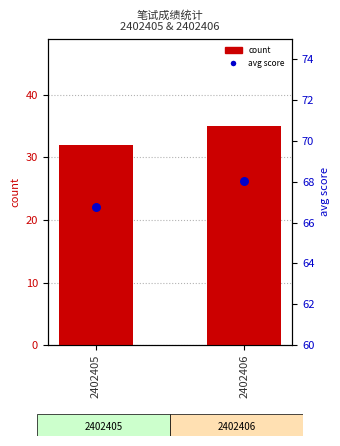

Which series has the largest Y range (max minus min)?

count